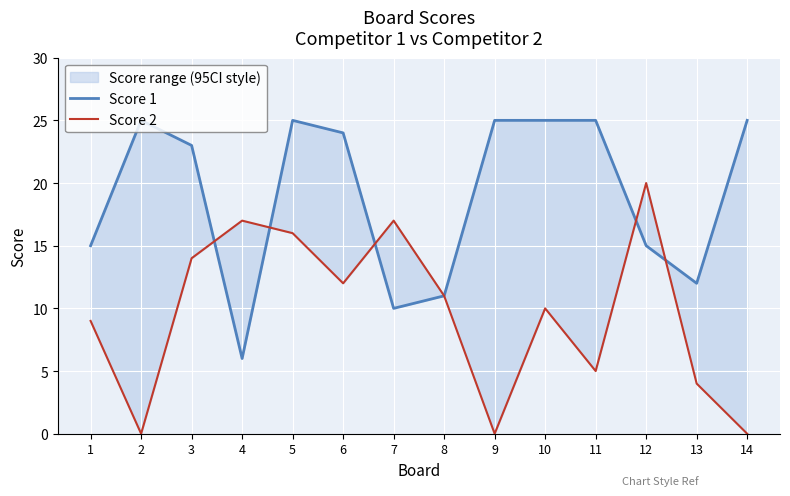

How many interior local peaks does the Score 1 series have?

2